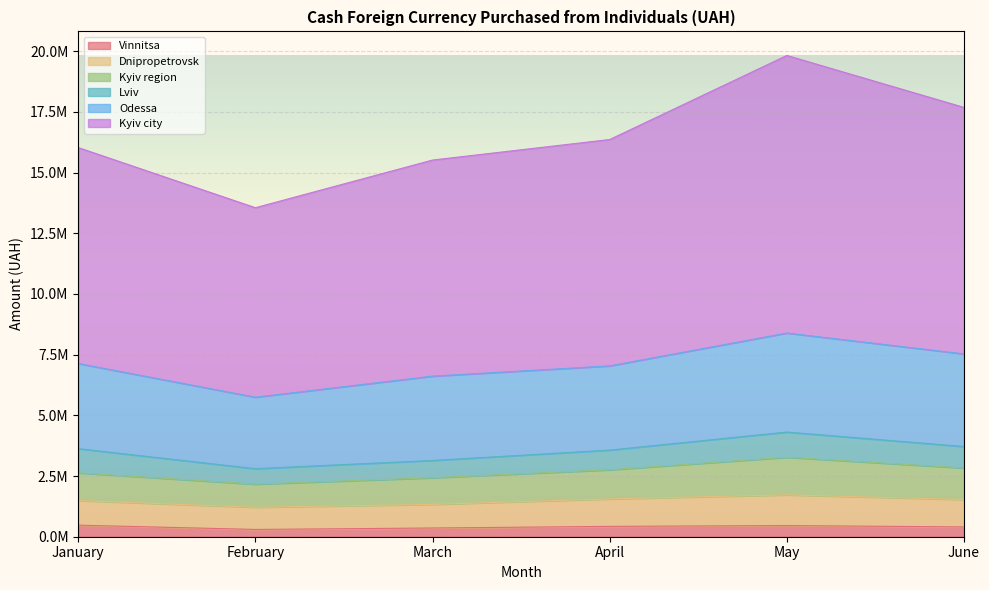

Between March and January, which is larger?

January